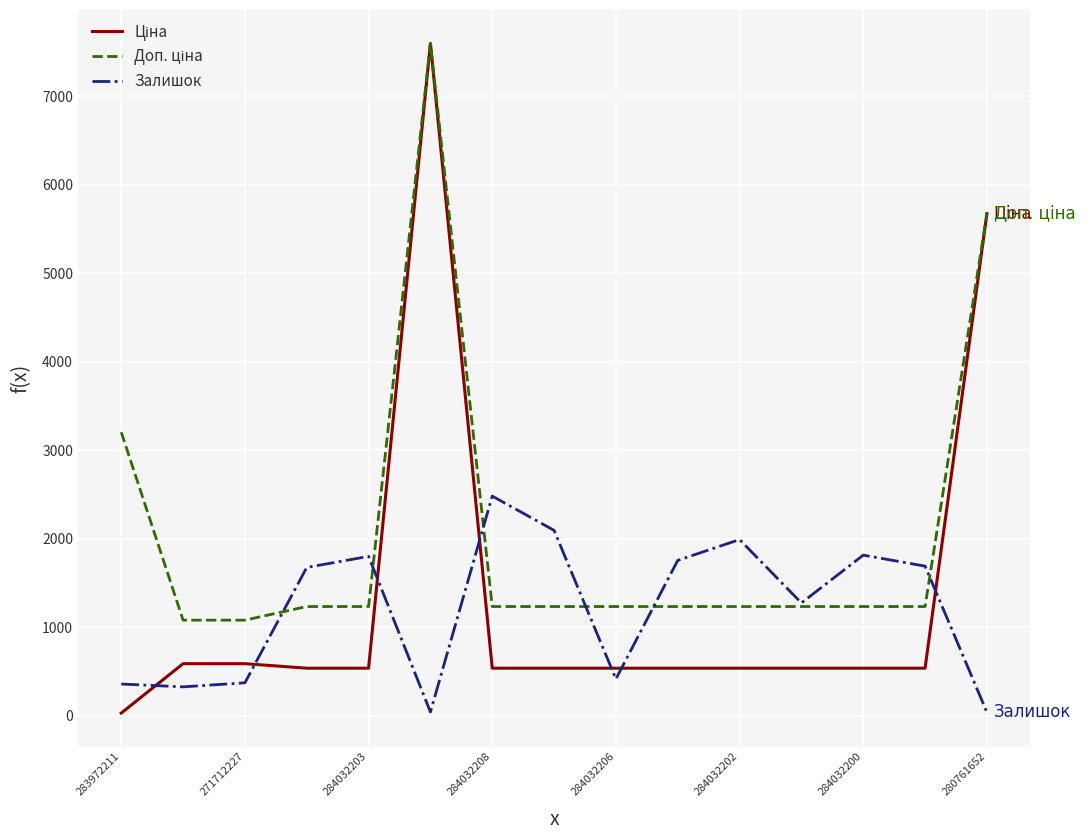

What is the maximum value shown in the chart?

7596.5